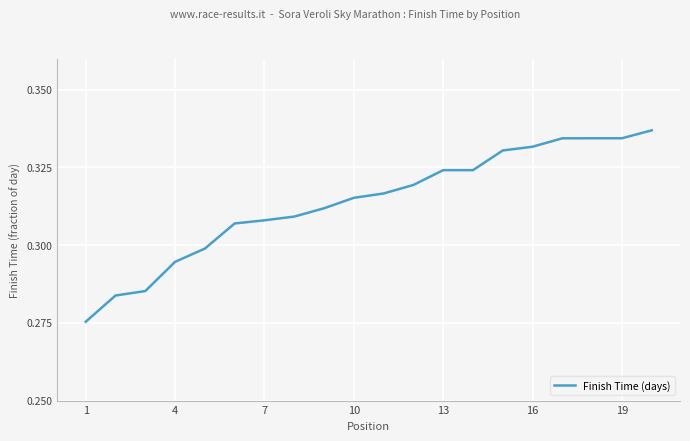

How many lines are shown in the chart?

1